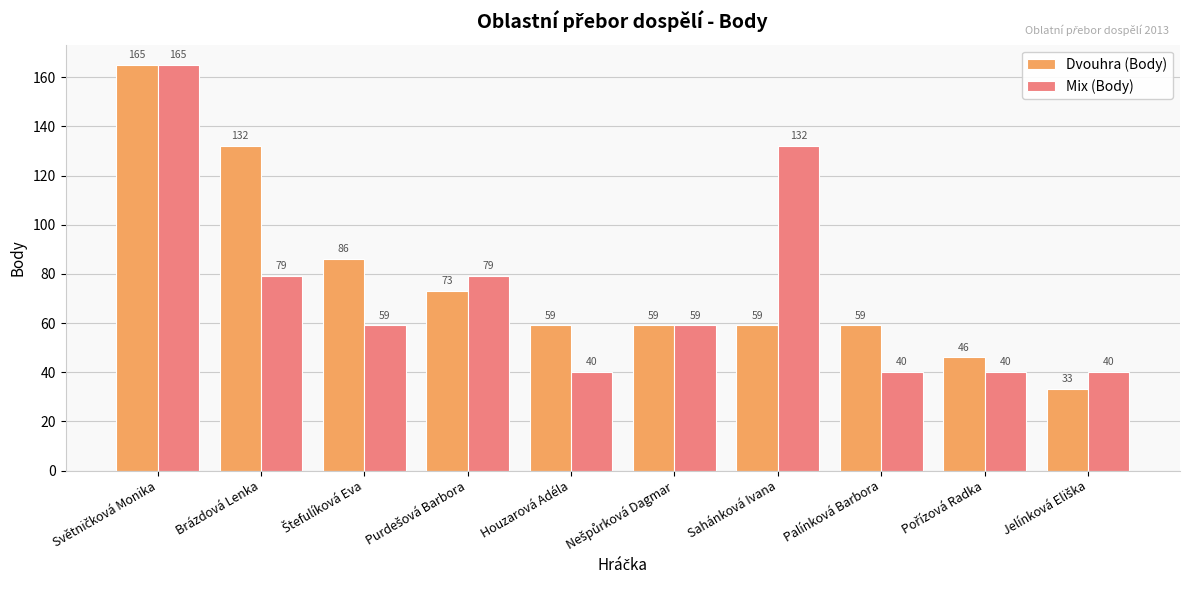

Which series has the widest spread of values?

Dvouhra (Body)